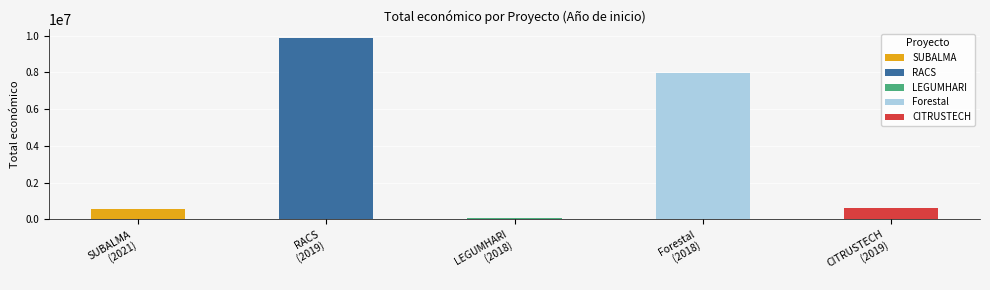

At which category does the chart reach its minimum across all series?

2018